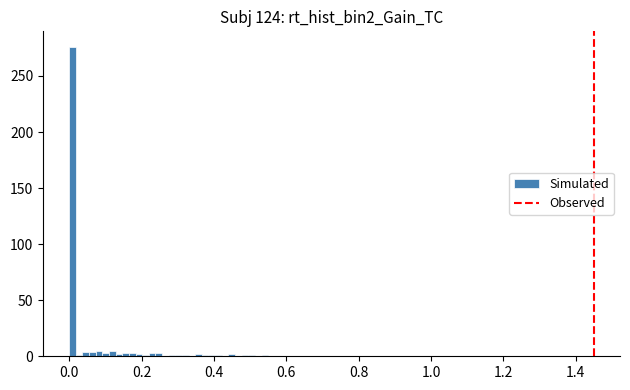

Around what value on the x-axis is the tallest bar? Give the approximate position of its centre, as read against the axis.

0.00